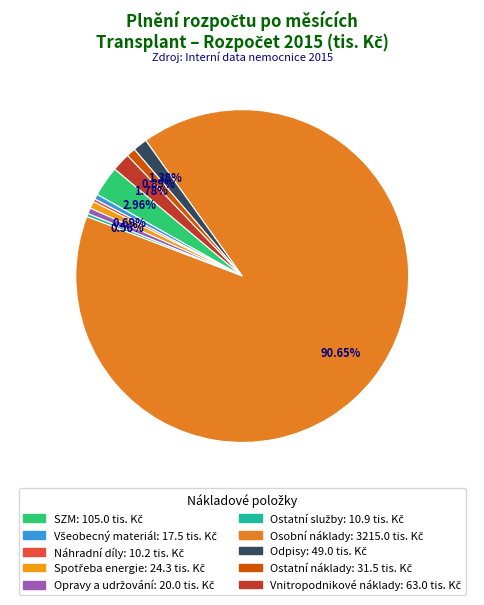

Combined, do Osobní náklady and Opravy a udržování account for over 50%?

Yes